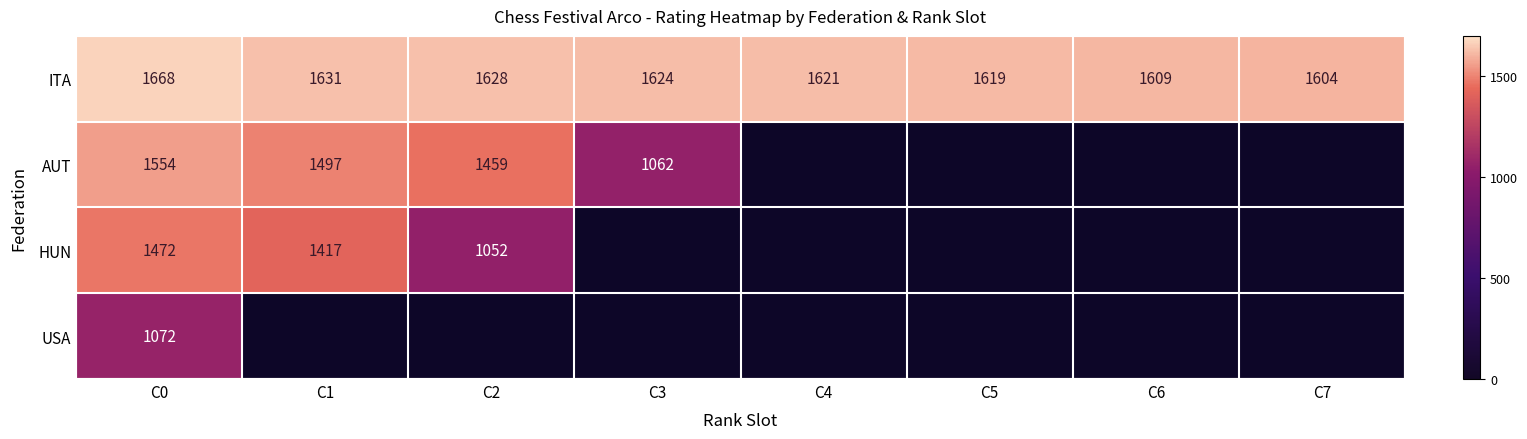

What is the highest value of the ITA series?

1668